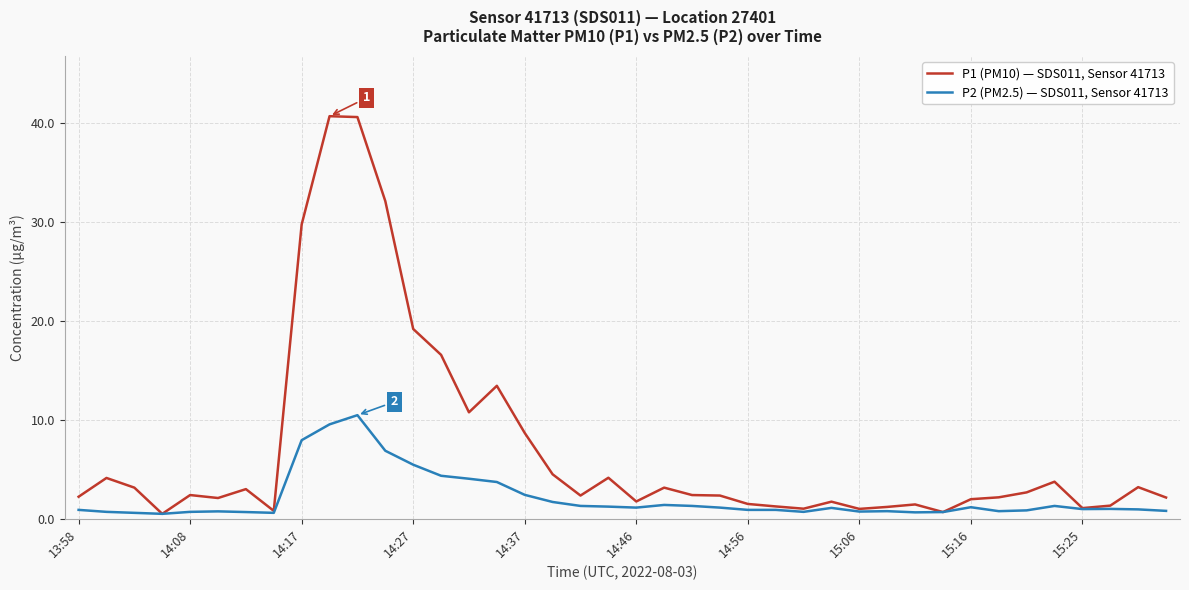

What is the highest value of the P2 (PM2.5) — SDS011, Sensor 41713 series?

10.5